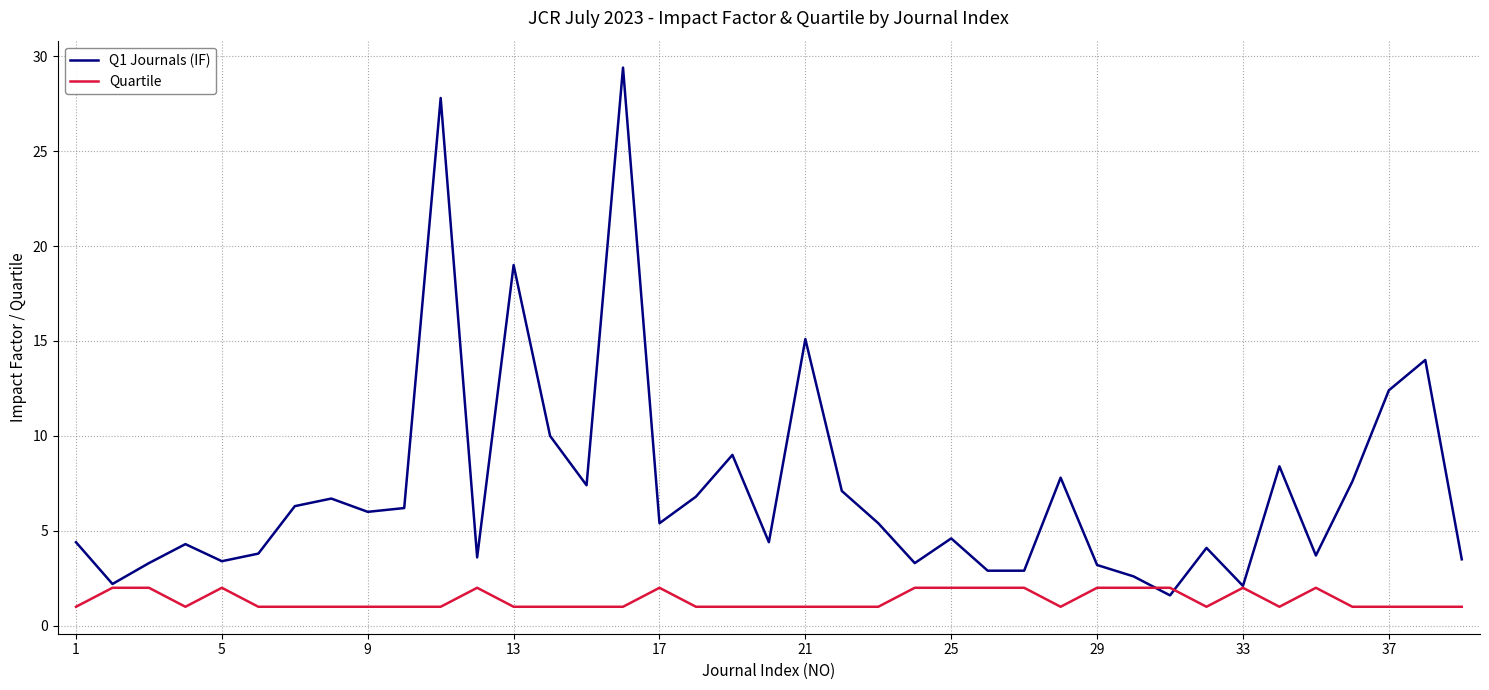

What are all the series names shown in the legend?

Q1 Journals (IF), Quartile